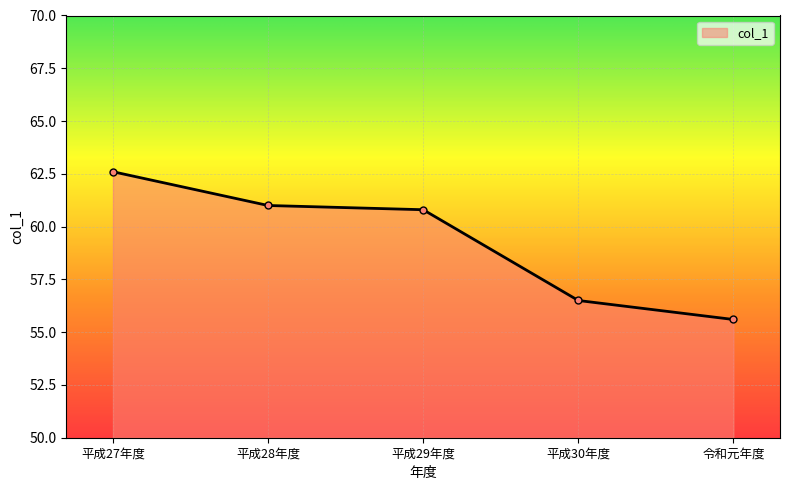

The value at 令和元年度 is 30.5. True or false?

False